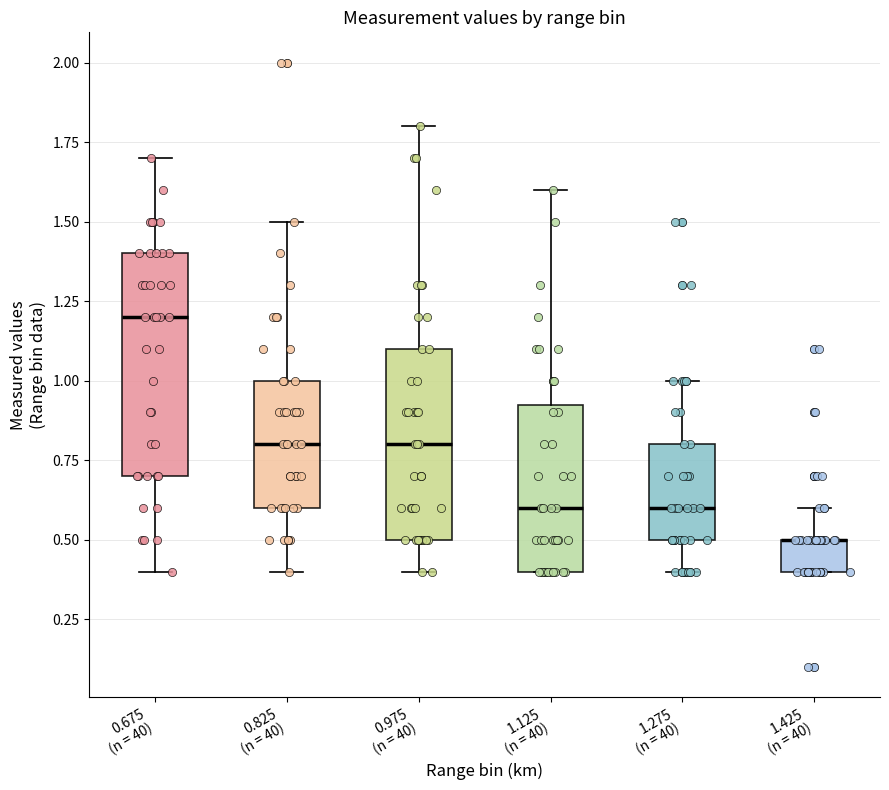

Reading left to right, read every box against the y-axis: the position of its median line, the range the box covers, and the ends of its whiskers. The values are not printed on the chart, so give them approximately, as read against the axis.

0.675 (n = 40): median 1.20, box 0.70 to 1.40, whiskers 0.40 to 1.70
0.825 (n = 40): median 0.80, box 0.60 to 1.00, whiskers 0.40 to 1.50
0.975 (n = 40): median 0.80, box 0.50 to 1.10, whiskers 0.40 to 1.80
1.125 (n = 40): median 0.60, box 0.40 to 0.95, whiskers 0.40 to 1.60
1.275 (n = 40): median 0.60, box 0.50 to 0.80, whiskers 0.40 to 1.00
1.425 (n = 40): median 0.50 (drawn on the box's upper edge), box 0.40 to 0.50, whiskers 0.40 to 0.60